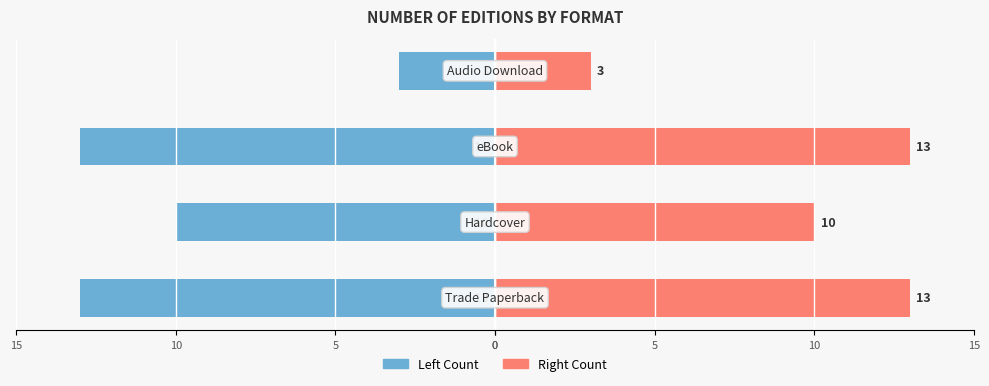

Reading left to right, extract all data points from this chart.

Left Count: -13	-10	-13	-3
Right Count: 13	10	13	3